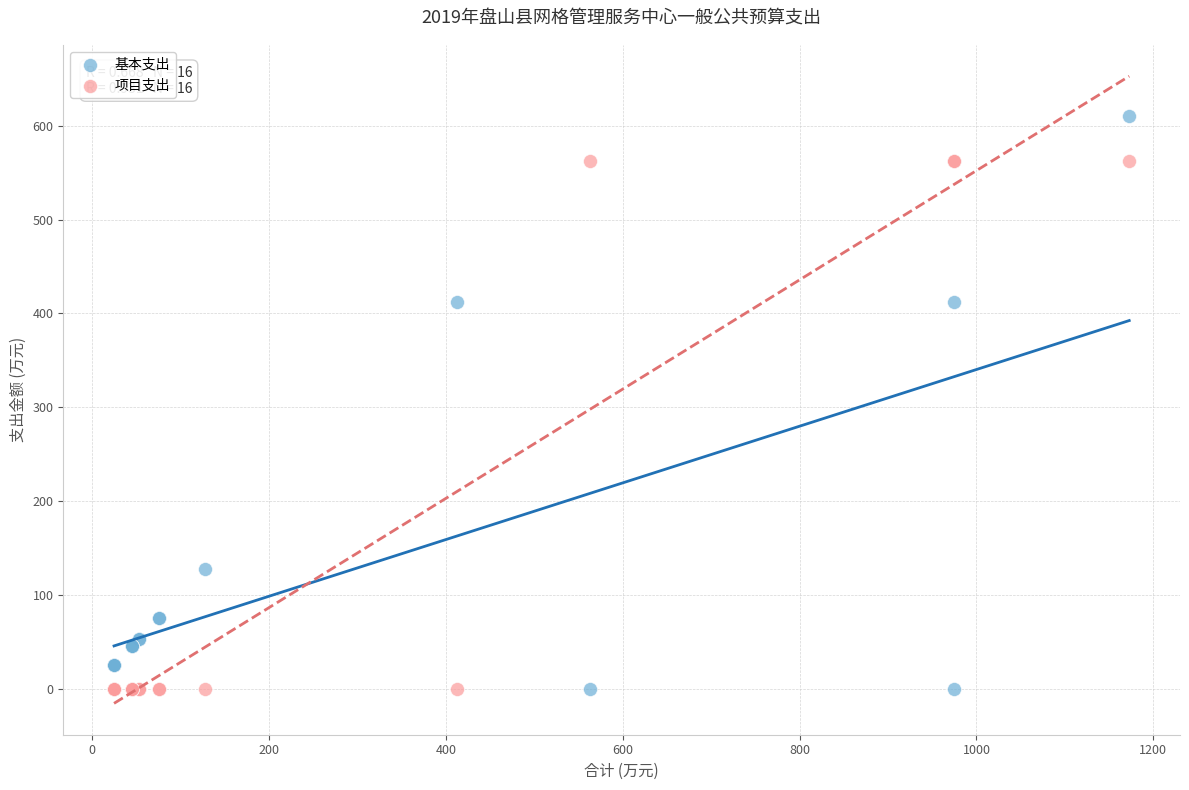

Which series contains the highest Y value?

基本支出